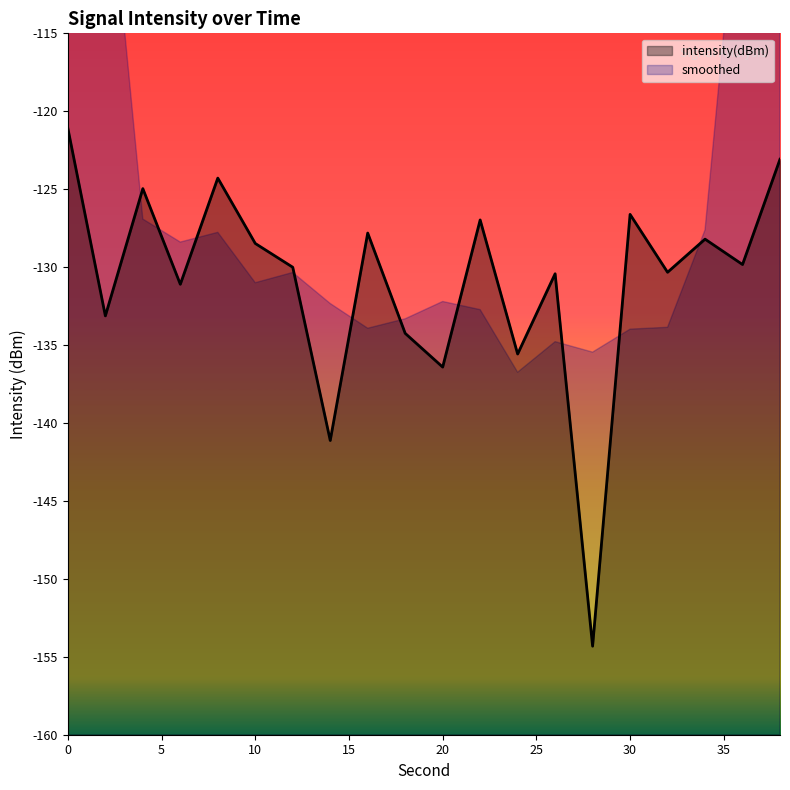

Reading left to right, transcribe all the data shown in this chart.

-121.1	-133.1	-125.0	-131.1	-124.3	-128.5	-130.0	-141.1	-127.8	-134.2	-136.4	-127.0	-135.6	-130.4	-154.3	-126.6	-130.3	-128.2	-129.8	-123.1